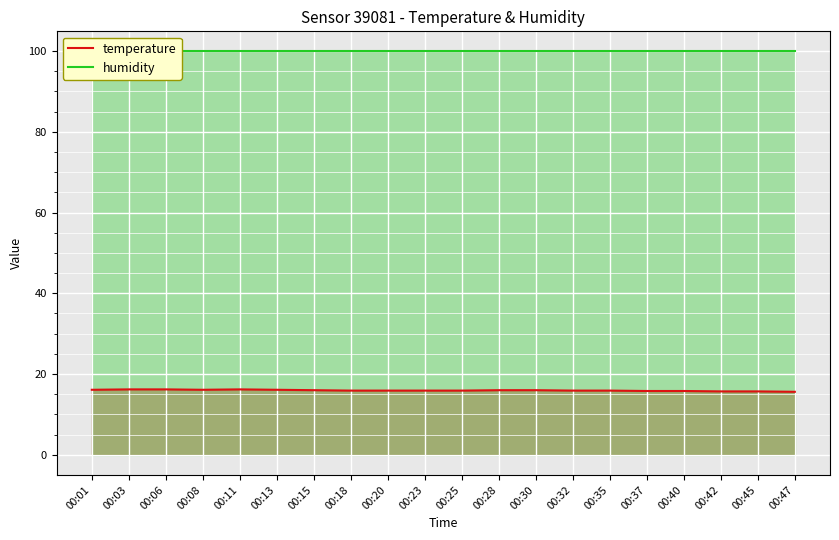

The value of temperature at 00:47 is 15.6. True or false?

True